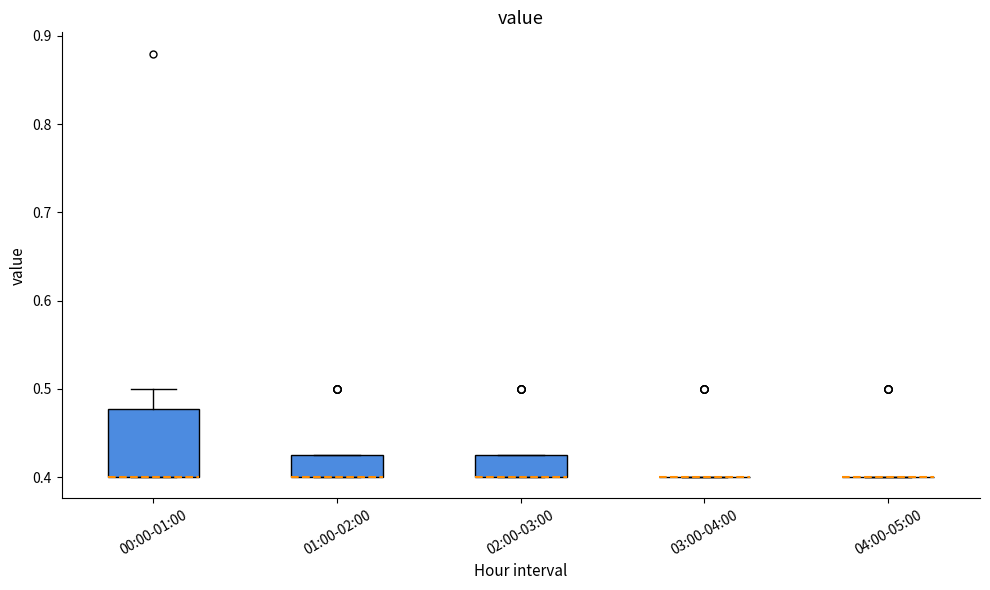

Reading left to right, transcribe this box plot: for each box, give where its median line is, the range the box spans, and where its two whiskers end, as read against the y-axis. The values are not printed on the chart, so give them approximately, as read against the axis.

00:00-01:00: median 0.40 (drawn on the box's lower edge), box 0.40 to 0.48, whiskers 0.40 to 0.50
01:00-02:00: median 0.40 (drawn on the box's lower edge), box 0.40 to 0.43, whiskers 0.40 to 0.43
02:00-03:00: median 0.40 (drawn on the box's lower edge), box 0.40 to 0.43, whiskers 0.40 to 0.43
03:00-04:00: box collapsed to a line at 0.40, whiskers 0.40 to 0.40
04:00-05:00: box collapsed to a line at 0.40, whiskers 0.40 to 0.40